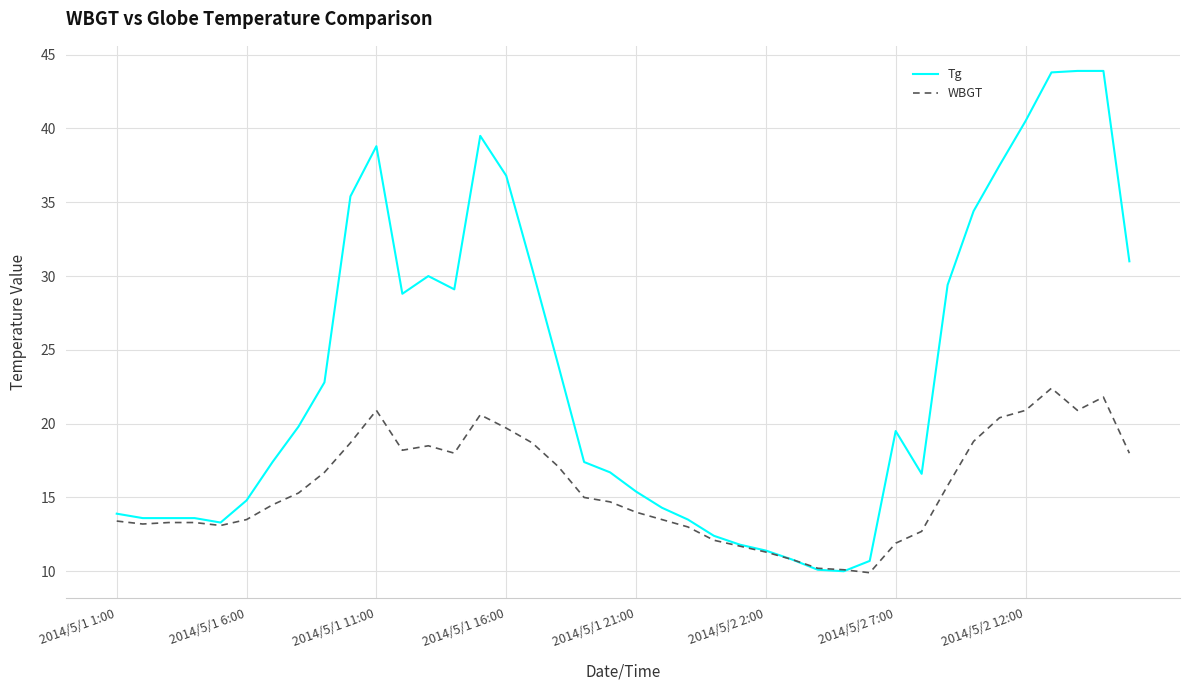

Which series has the largest total across all categories?

Tg